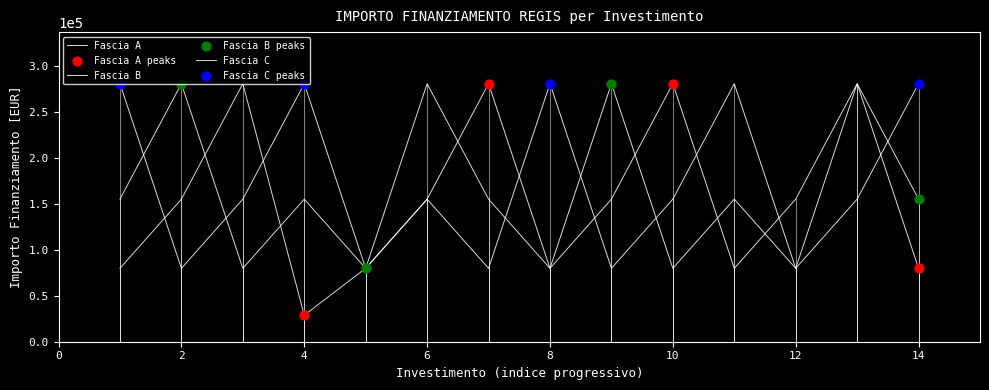

What are all the series names shown in the legend?

Fascia A, Fascia B, Fascia C